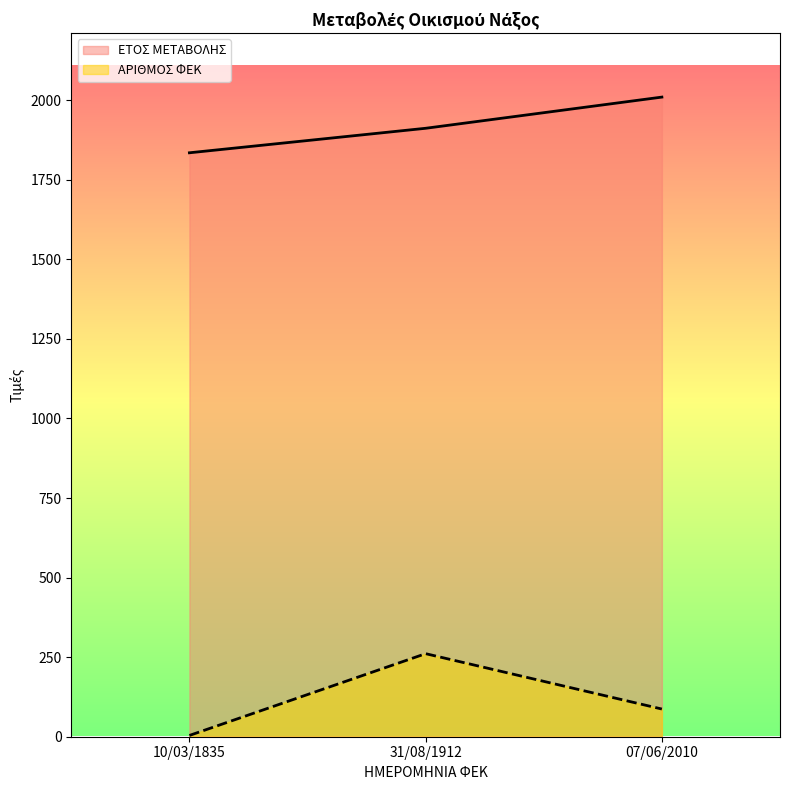

Reading left to right, list all the values displayed in this chart.

ΕΤΟΣ ΜΕΤΑΒΟΛΗΣ: 1835	1912	2010
ΑΡΙΘΜΟΣ ΦΕΚ: 4	261	87